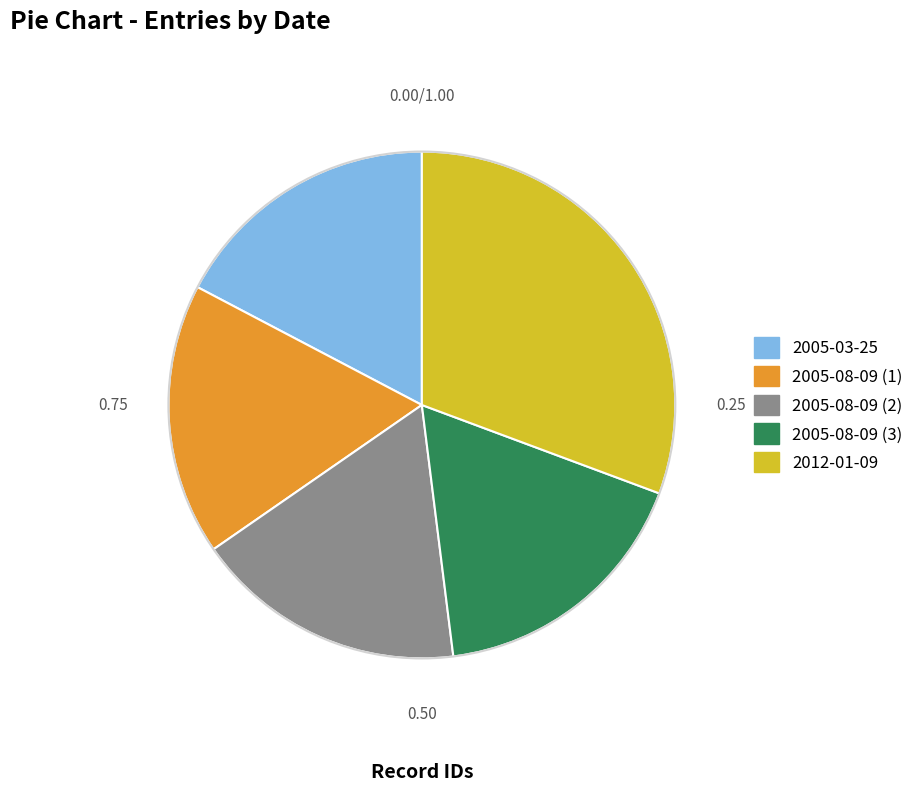

Does any single category account for the majority?

No